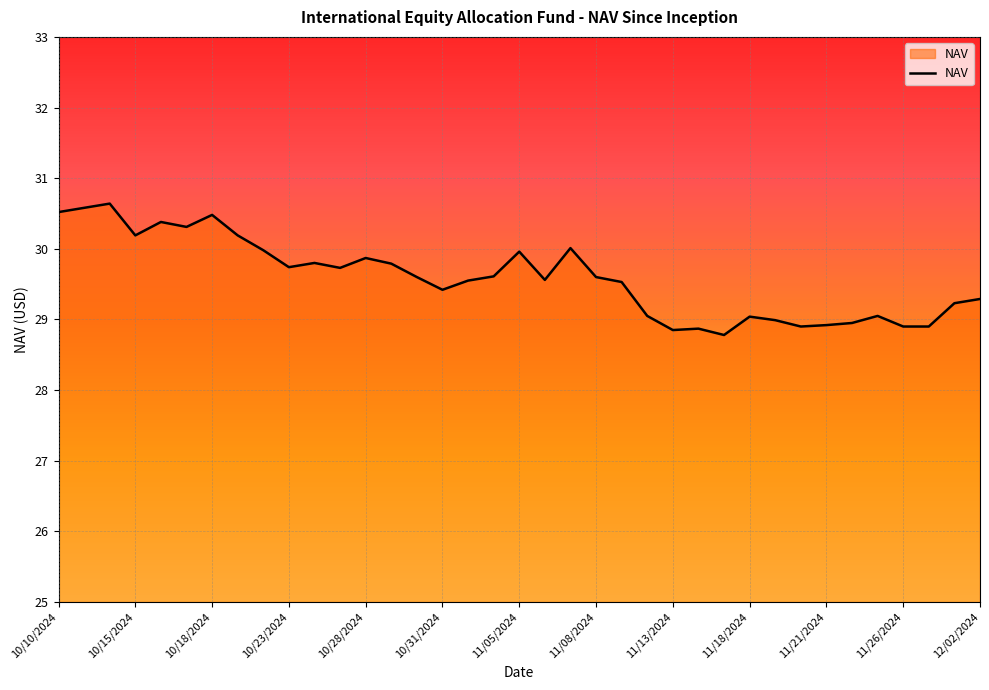

What is the minimum value shown in the chart?

28.8